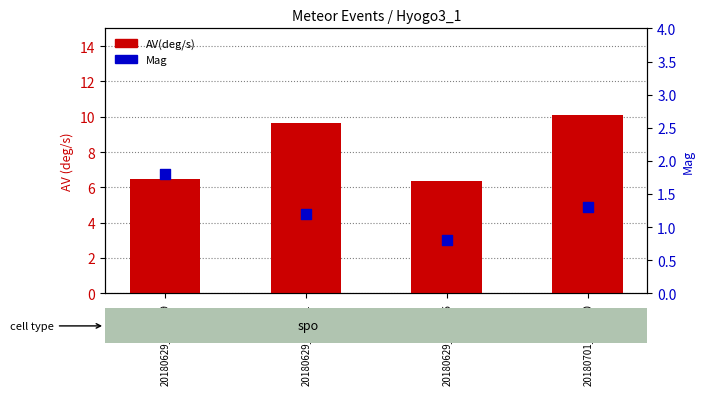

Which series has the largest total across all categories?

AV(deg/s)